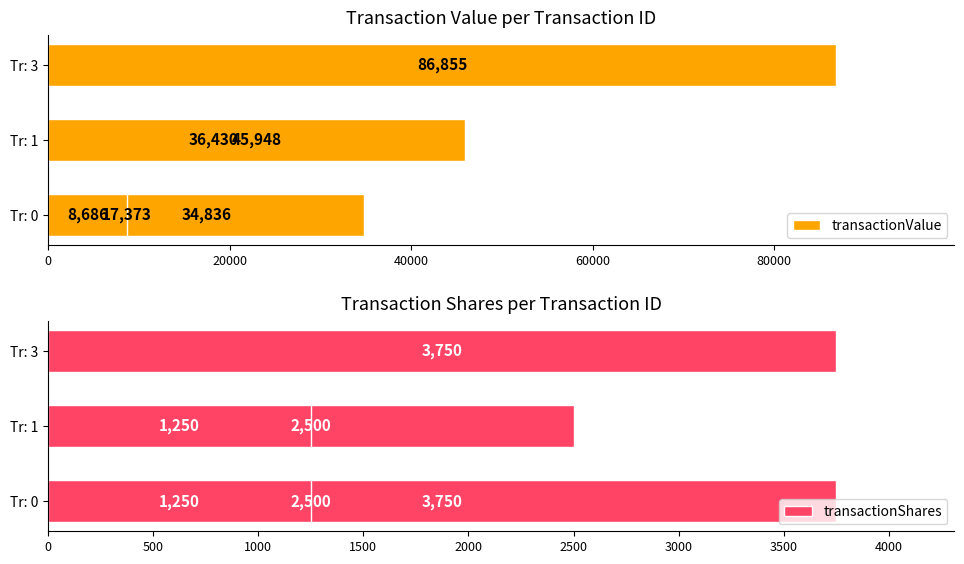

What is the difference between the maximum and minimum values in the transactionValue series?

78169